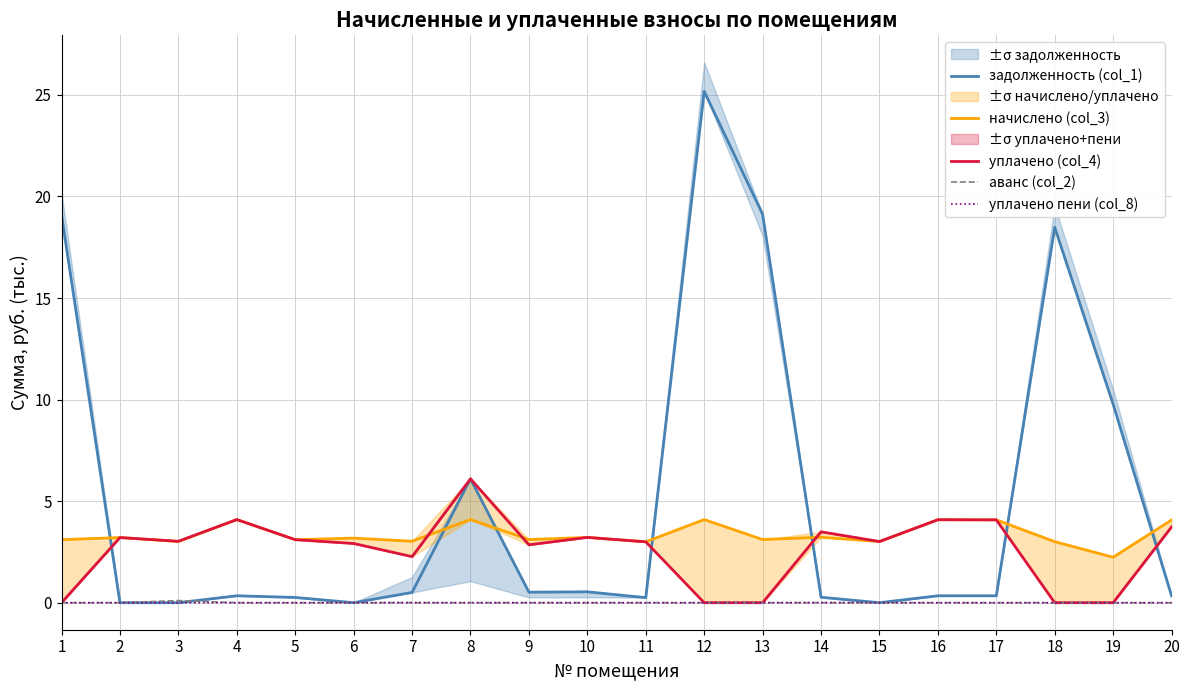

What is the average value of the начислено (col_3) series?

3.4